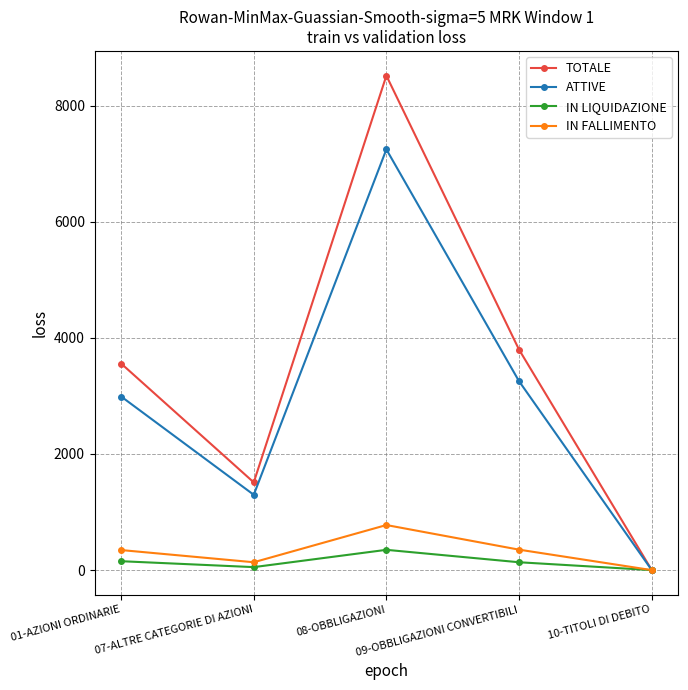

True or false: TOTALE has a value of 15224 at 08-OBBLIGAZIONI.

False